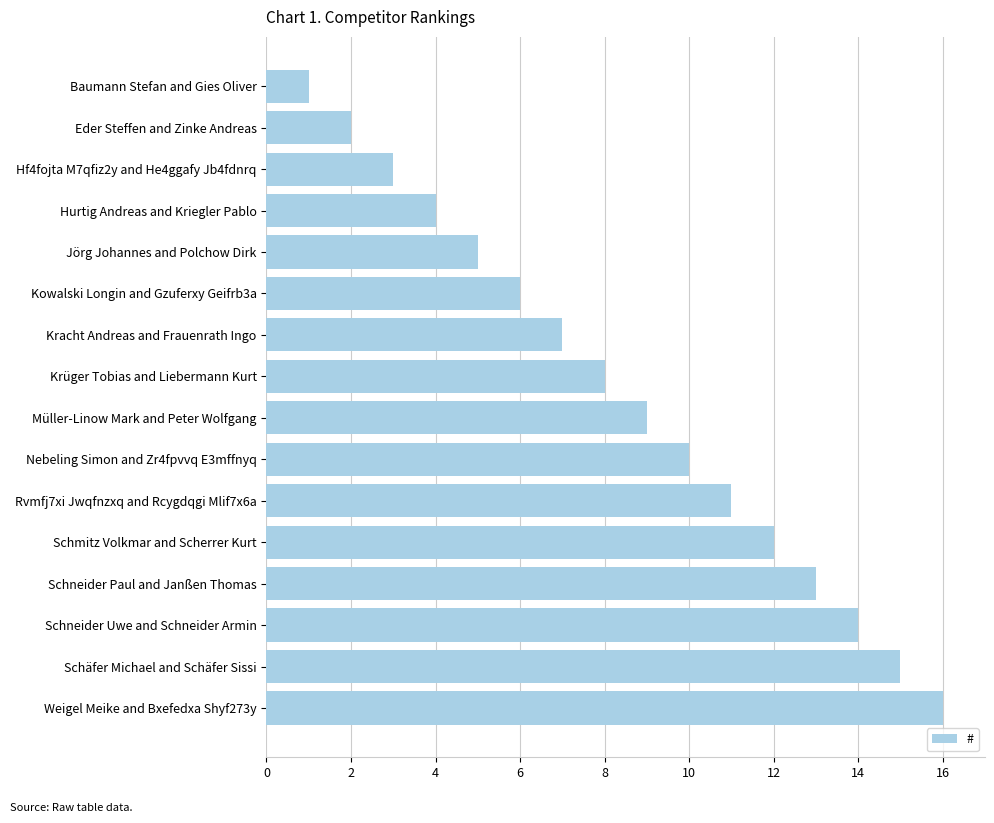

Are the bars grouped side by side (vs. stacked)?

No